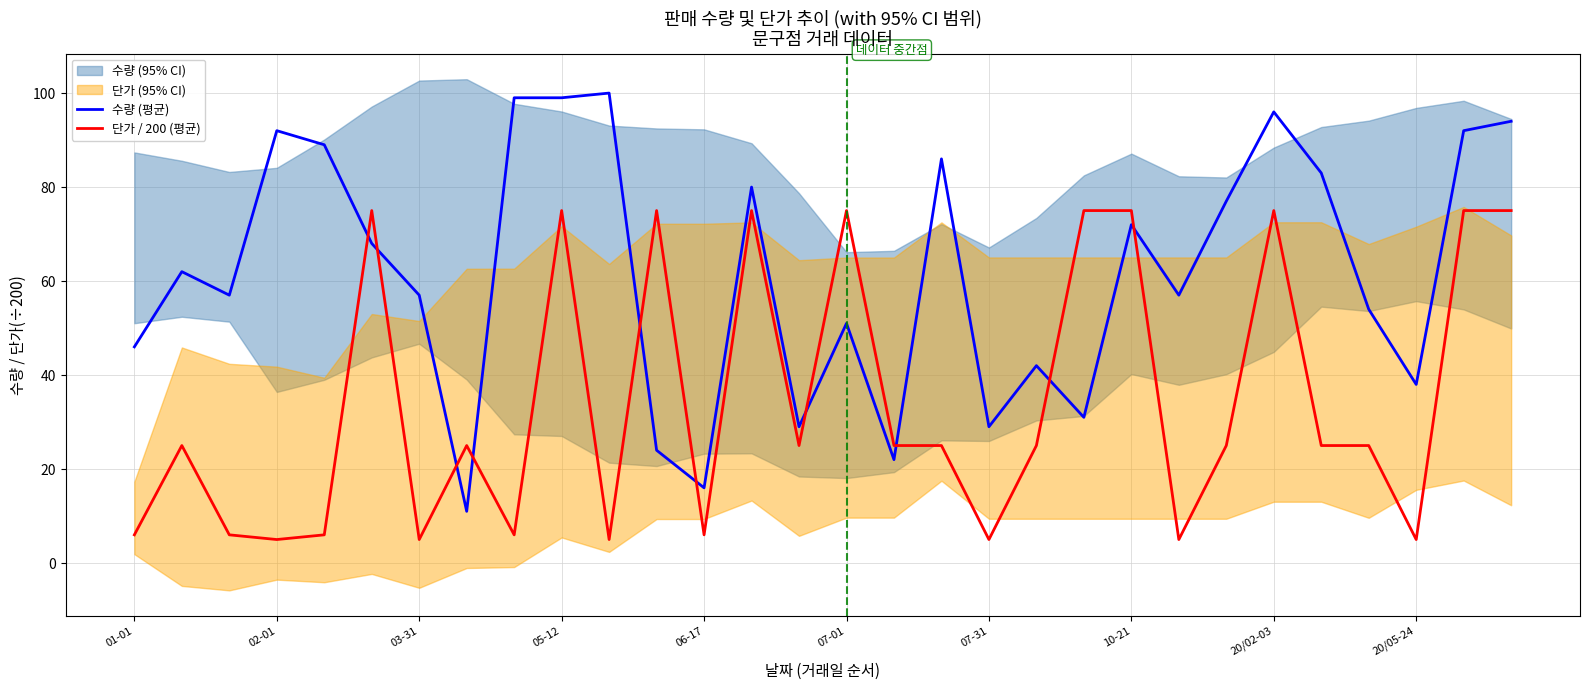

What is the minimum value for 단가 / 200 (평균)?

5